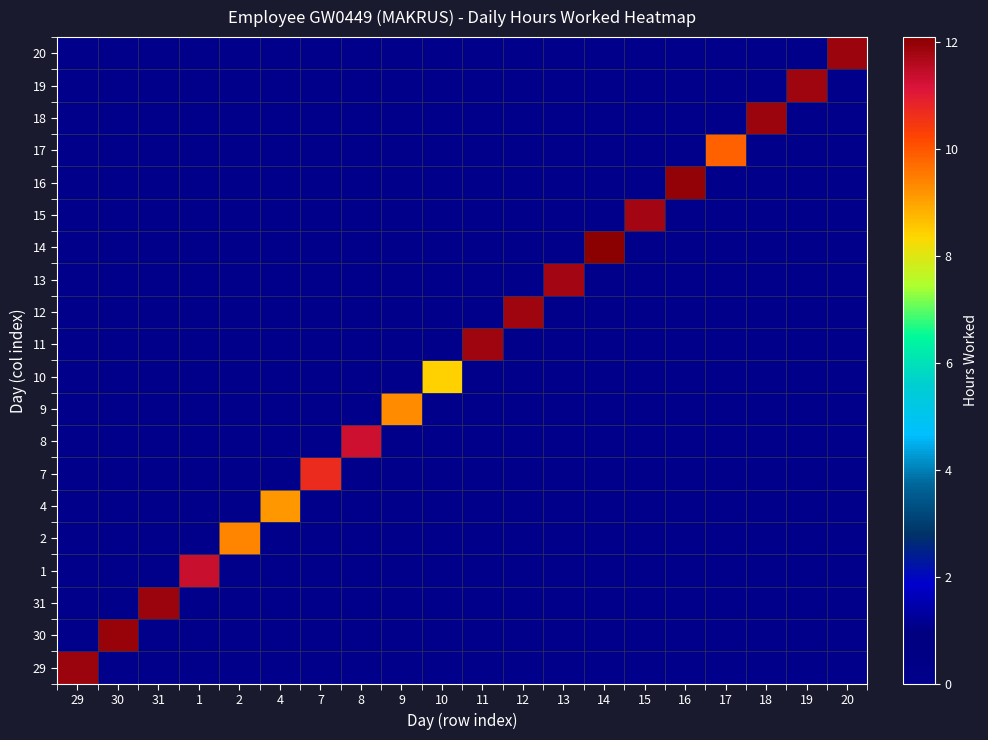

Between 11 and 9, which is larger?

11